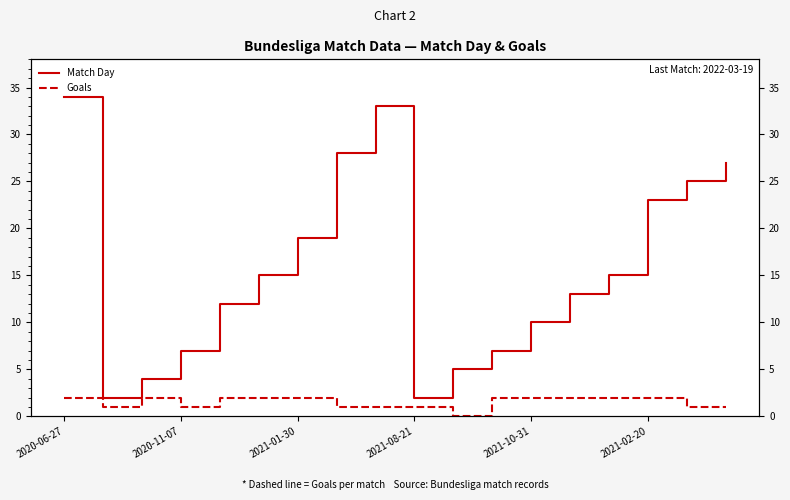

What is the highest value of the Goals series?

2